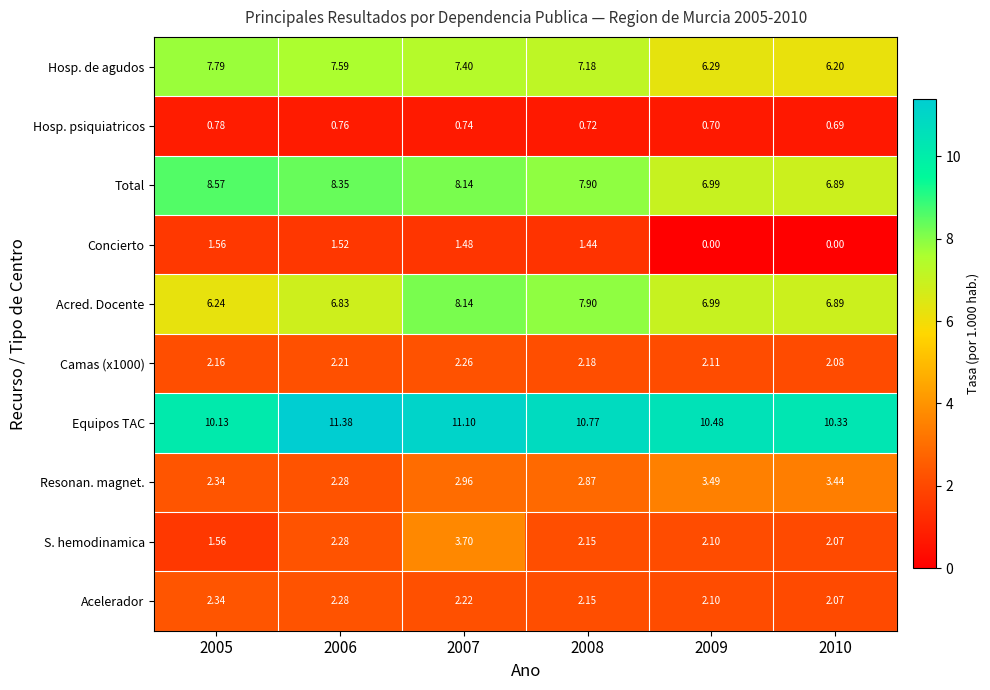

Which series changed the most between 2005 and 2008?

Acred. Docente